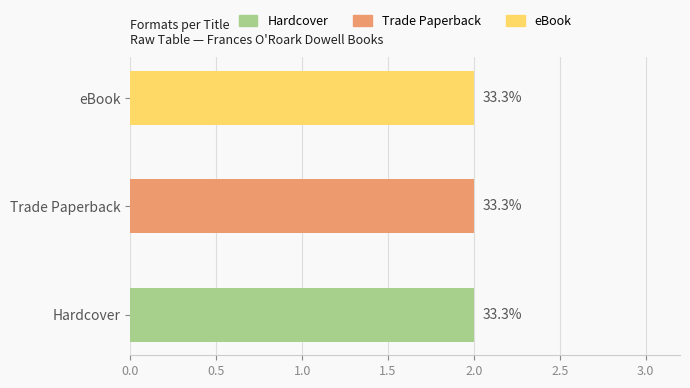

True or false: Hardcover has a value of 586831 at Dovey Coe.

False